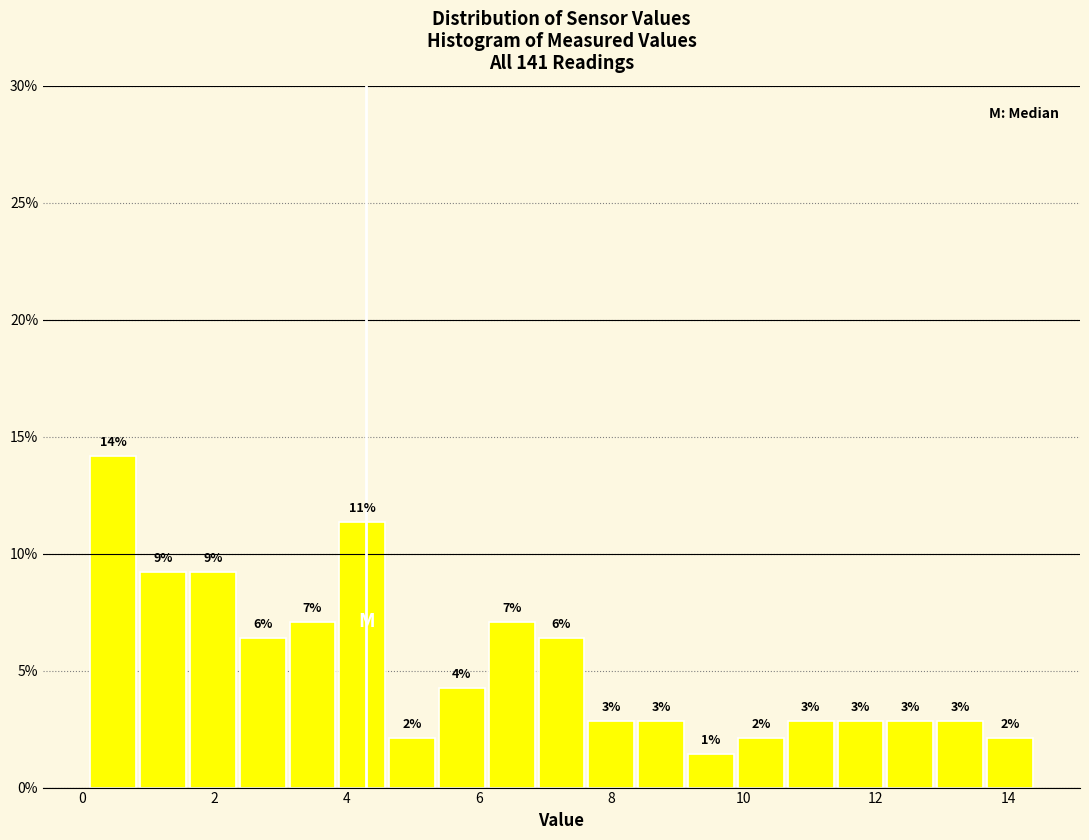

Around what value on the x-axis is the tallest bar? Give the approximate position of its centre, as read against the axis.

0.4